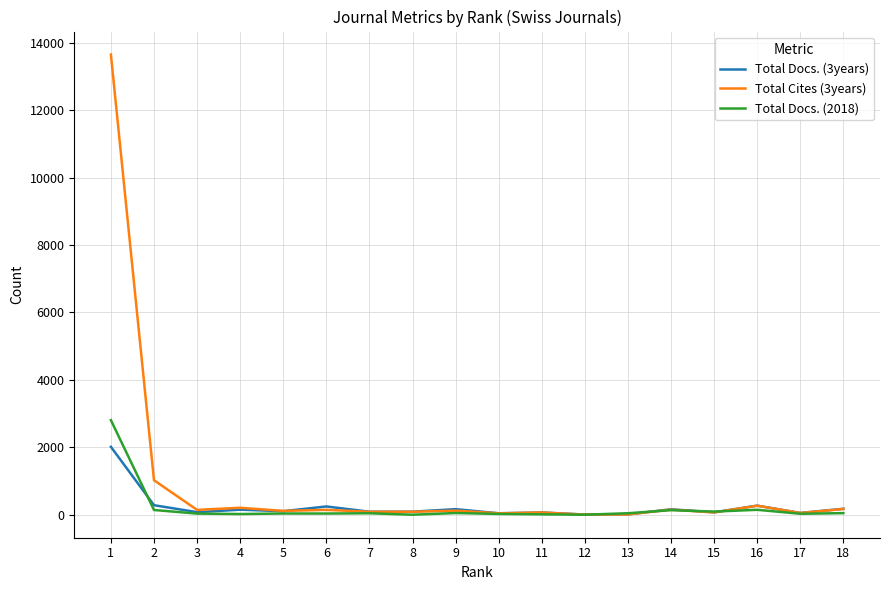

What is the maximum value shown in the chart?

13652